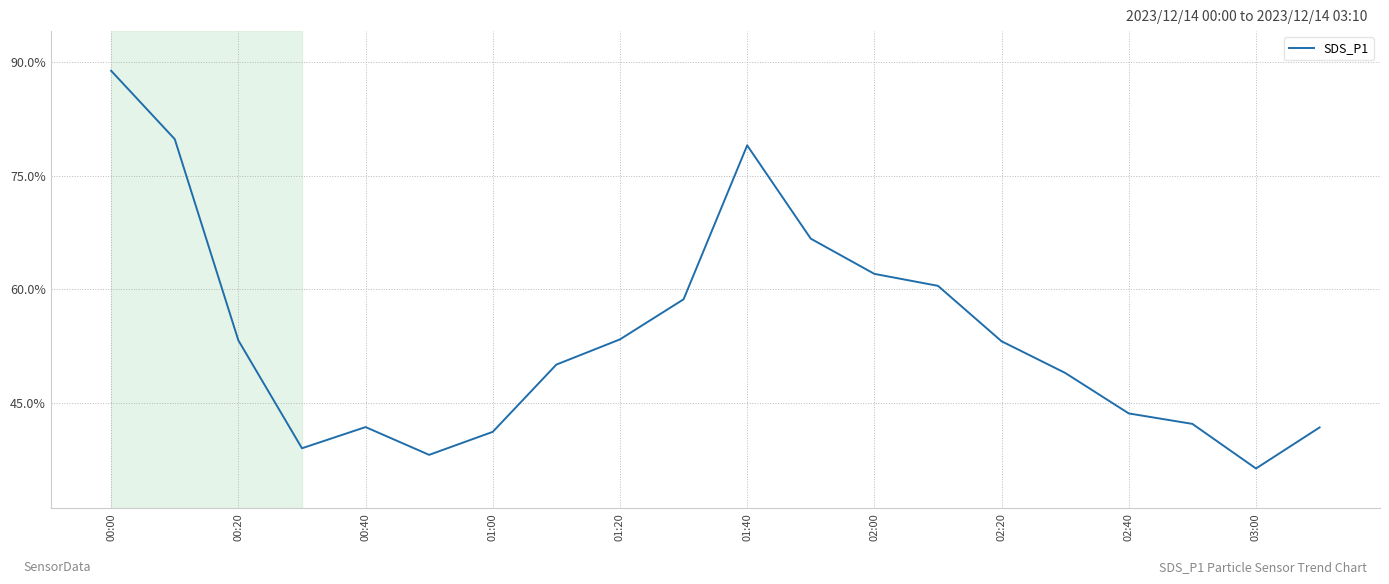

Reading left to right, list all the values displayed in this chart.

88.8	79.8	53.2	39.0	41.8	38.1	41.2	50.0	53.4	58.7	79.0	66.7	62.0	60.5	53.1	49.0	43.6	42.2	36.3	41.8